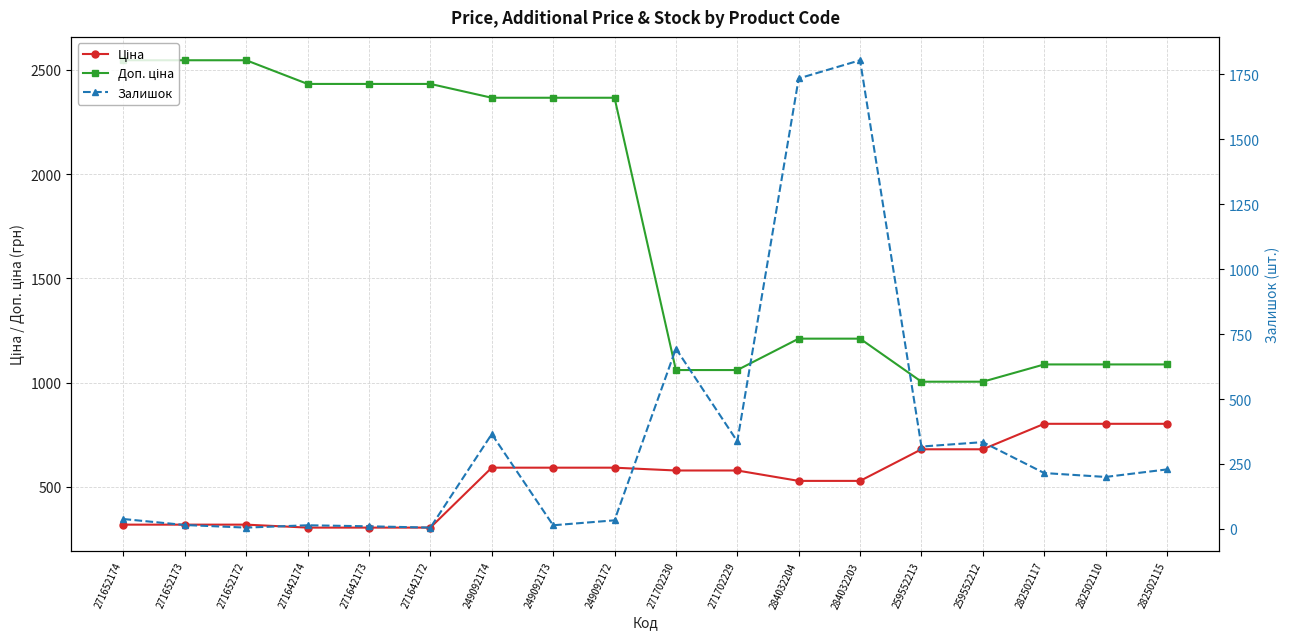

How many data points does each series have?

18